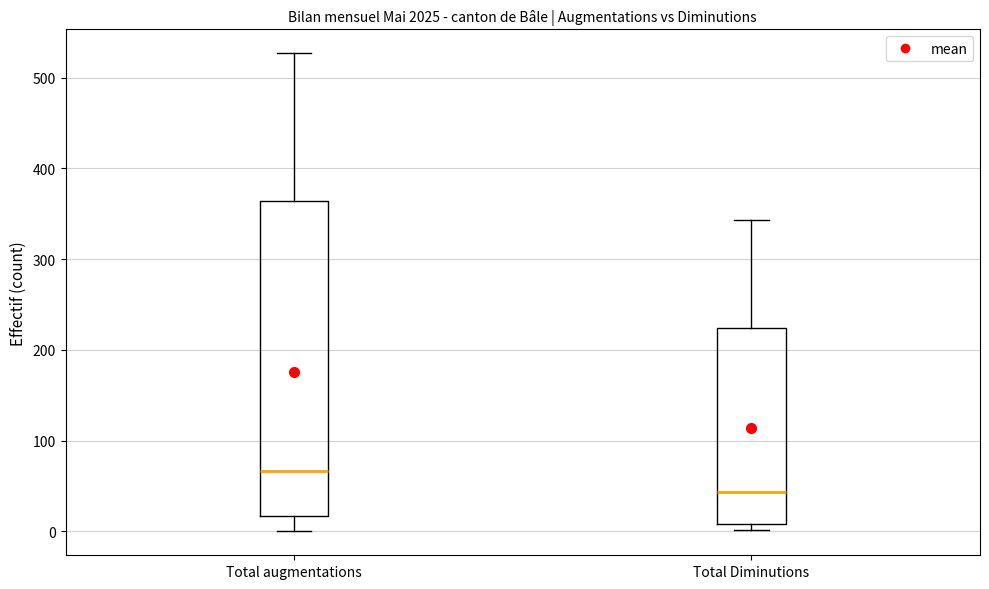

Comparing the boxes themselves (not the whiskers), which one is the tallest?

Total augmentations